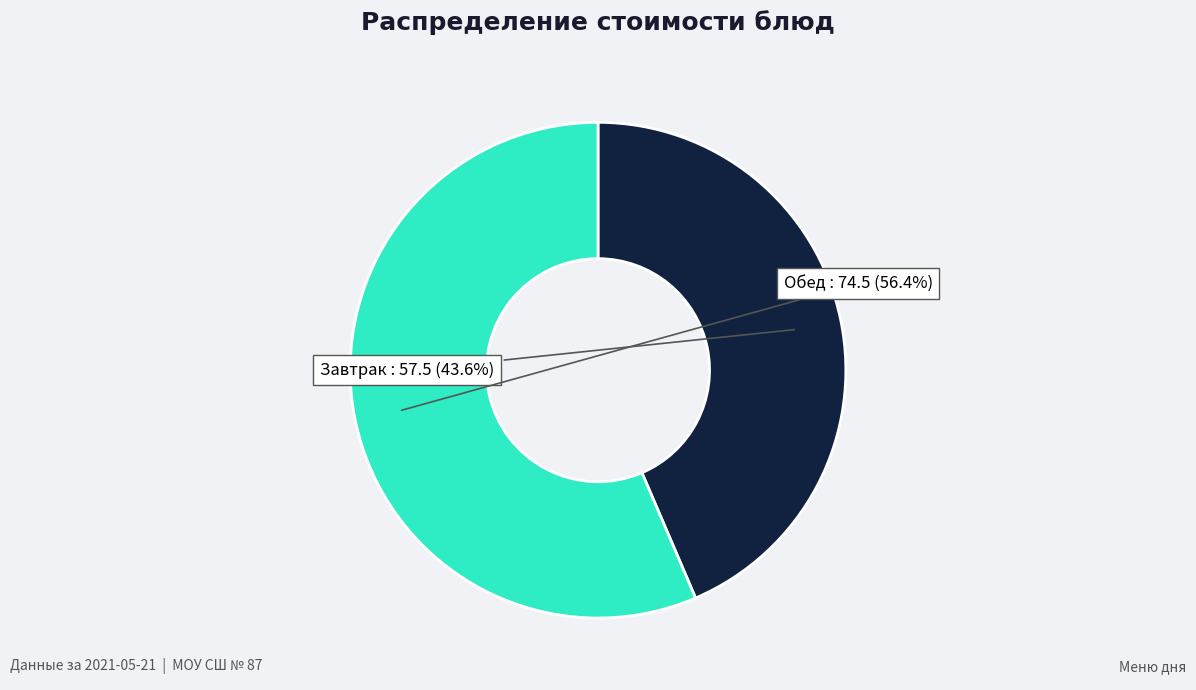

Is there a majority slice in this chart?

Yes